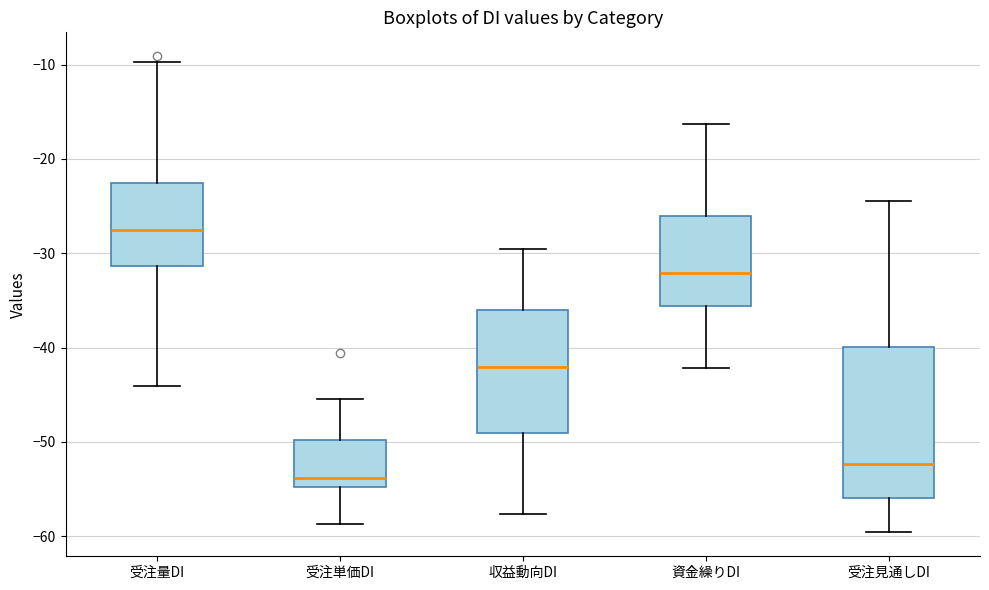

Where is the upper edge of the box for 受注単価DI on the y-axis? The values are not printed on the chart, so give them approximately, as read against the axis.

-50